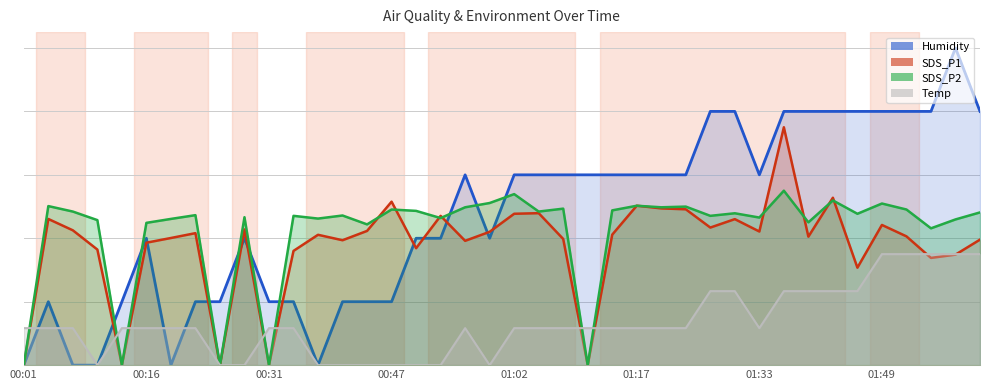

Which label corresponds to the smallest value in the chart?

00:10